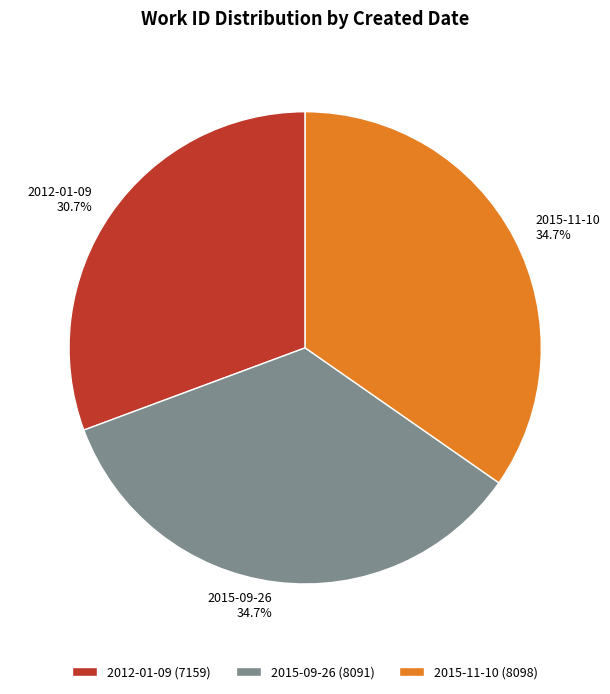

Do 2015-09-26 and 2015-11-10 together represent more than half of the pie?

Yes